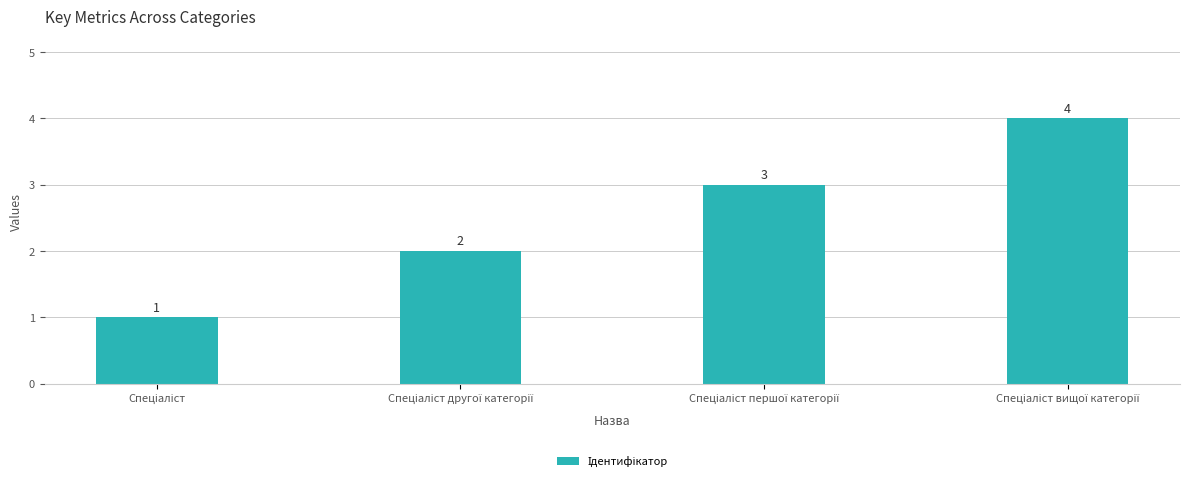

What is the minimum value shown in the chart?

1